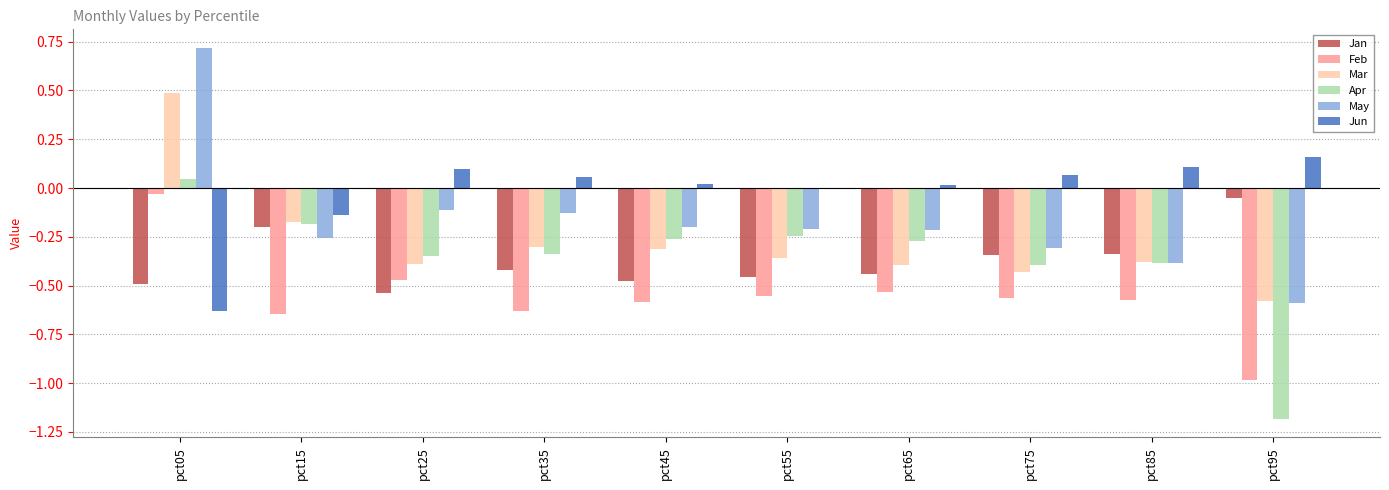

How many groups of bars are there?

10